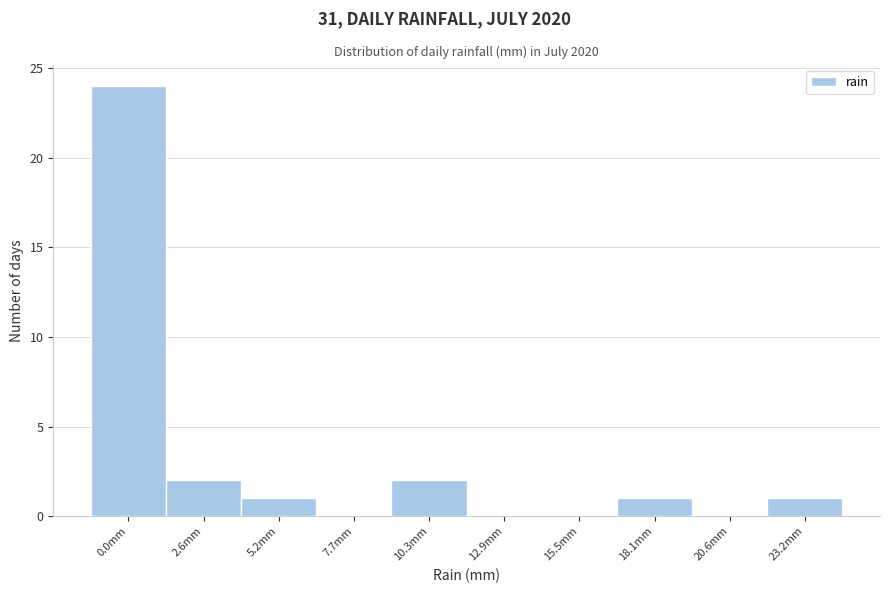

Reading right to left, list all the values displayed in this chart.

23.2mm=1	20.6mm=0	18.1mm=1	15.5mm=0	12.9mm=0	10.3mm=2	7.7mm=0	5.2mm=1	2.6mm=2	0.0mm=24